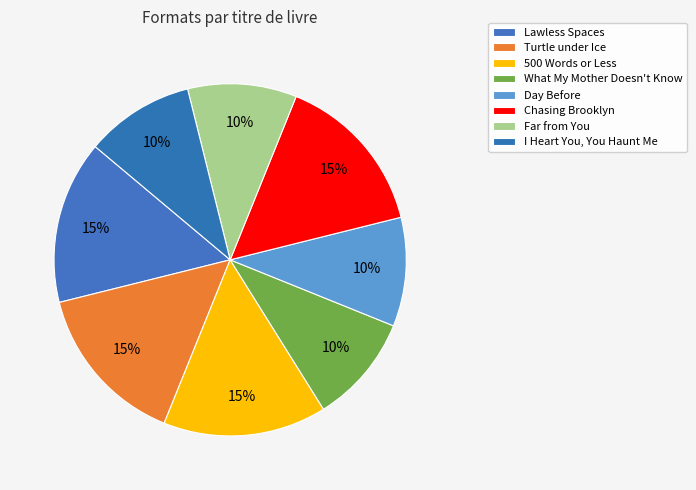

How many segments does this pie chart have?

8